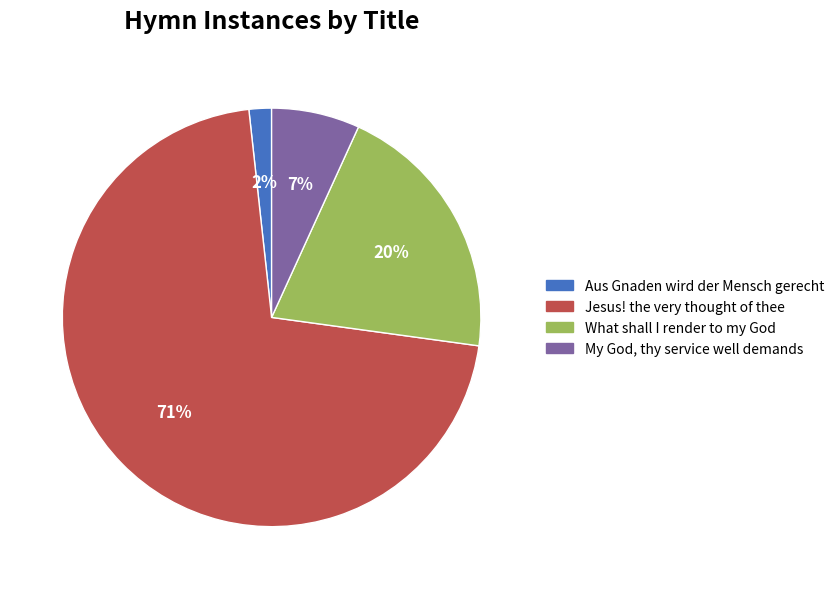

To the nearest percent, what is the average slice percentage?

25%